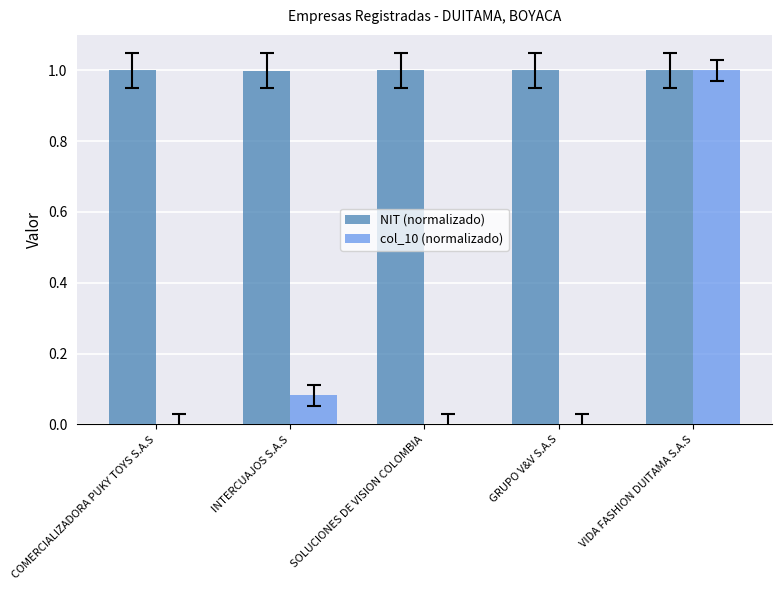

Between COMERCIALIZADORA PUKY TOYS S.A.S and VIDA FASHION DUITAMA S.A.S, which series saw the biggest shift?

col_10 (normalizado)